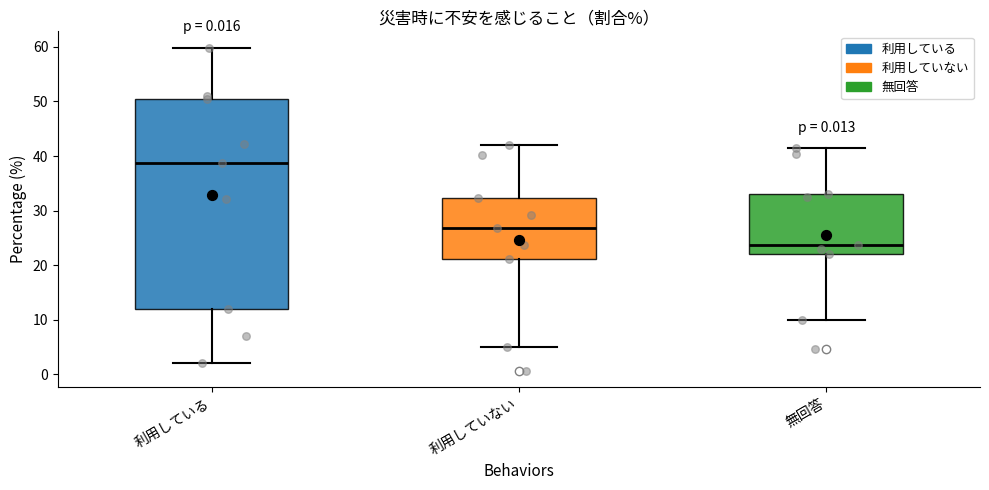

Which box is the tallest, from its lower edge to its upper edge?

利用している